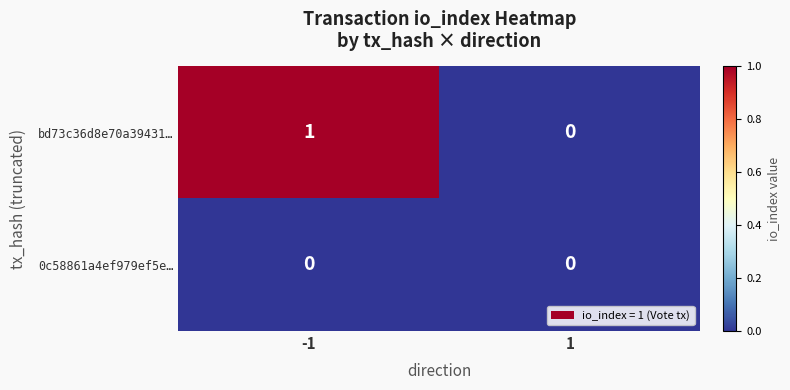

How many data points in bd73c36d8e70a39431… are less than 1?

1